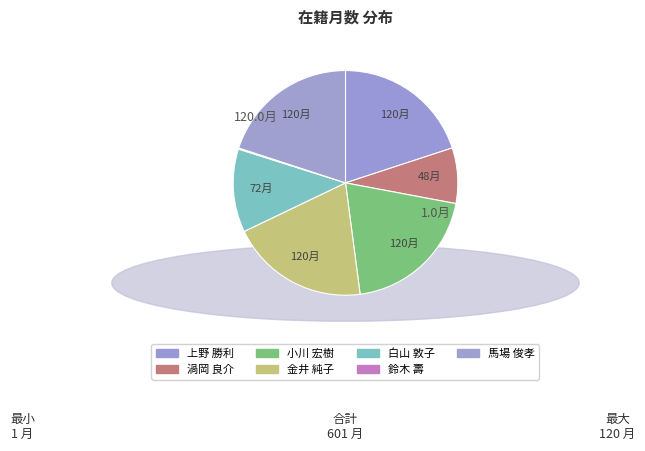

To the nearest percent, what is the combined percentage of 渦岡 良介 and 鈴木 壽?

8%